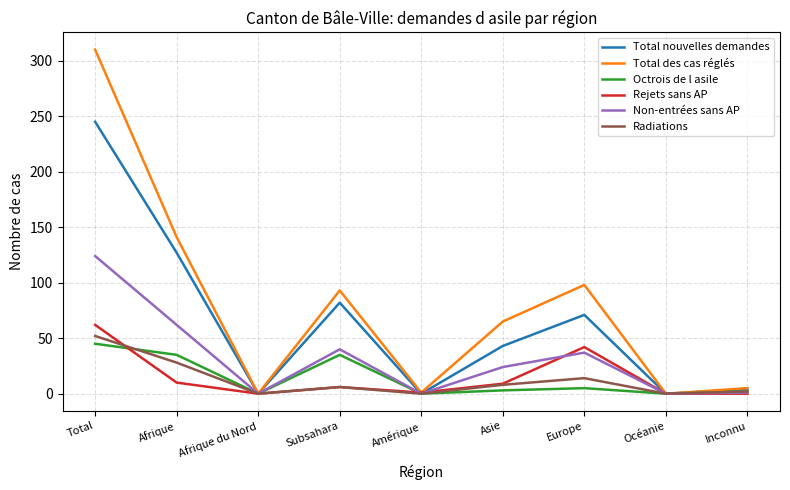

At which label does Total nouvelles demandes reach its peak?

Total